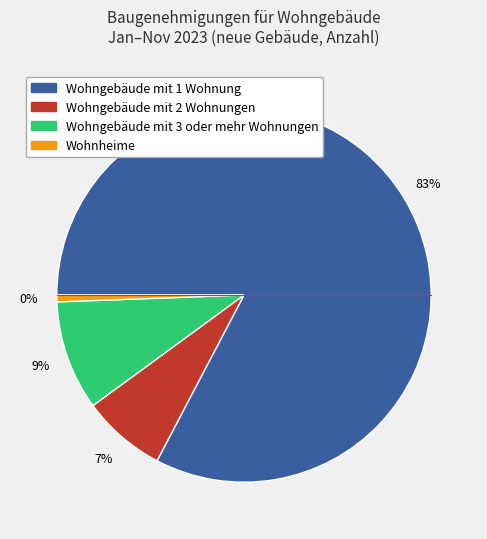

Between Wohngebäude mit 1 Wohnung and Wohngebäude mit 3 oder mehr Wohnungen, which is larger?

Wohngebäude mit 1 Wohnung